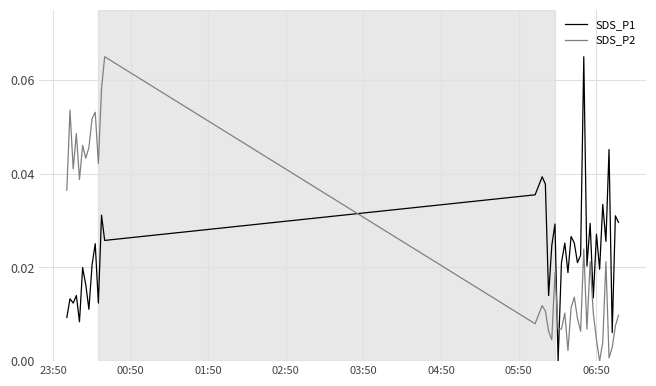

True or false: SDS_P2 and SDS_P1 intersect in this chart.

True